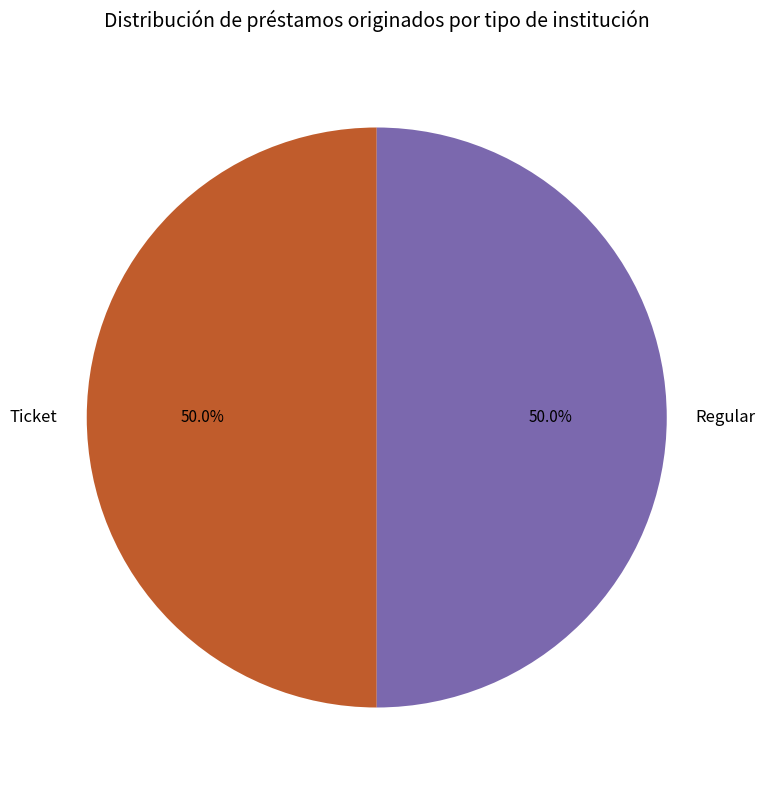

Approximately how many times larger is the value at Ticket compared to Regular?

1.0